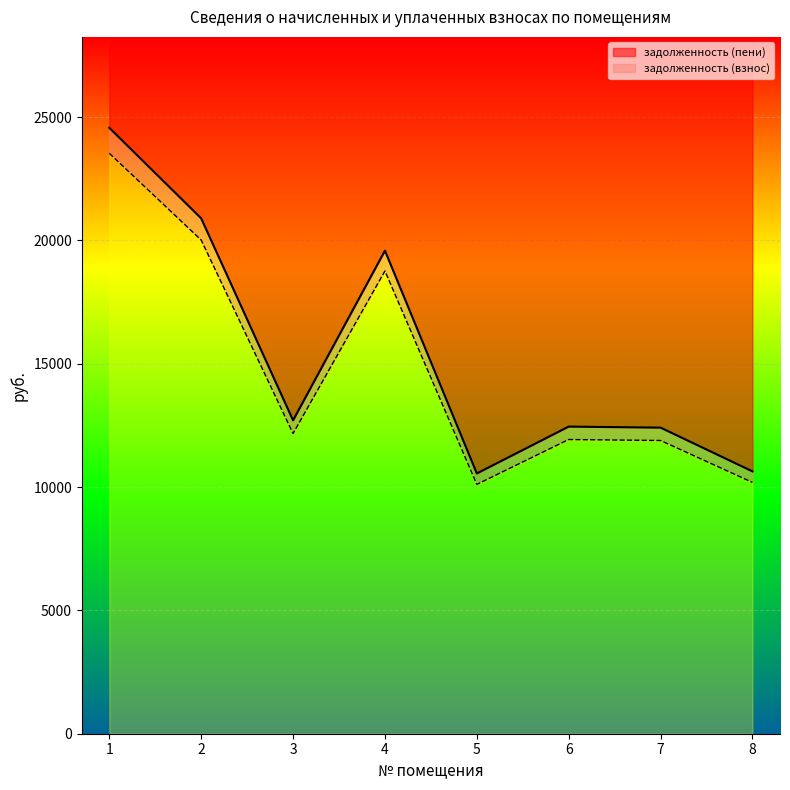

How many values in the задолженность (пени) series are below 12704?

4